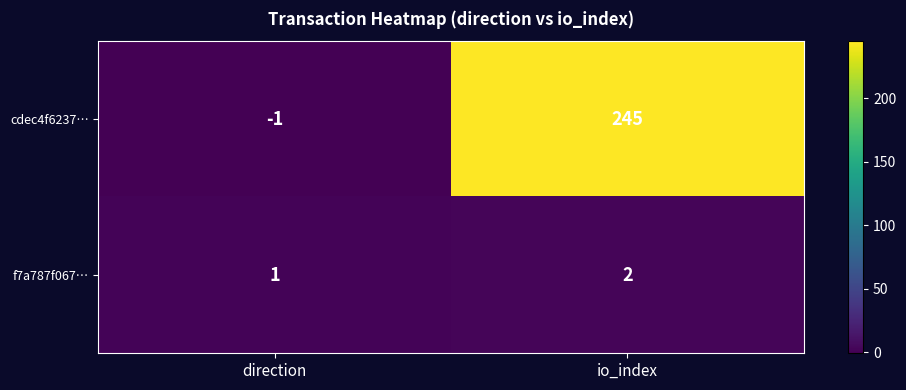

Which category has the lowest value in the f7a787f067… series?

direction